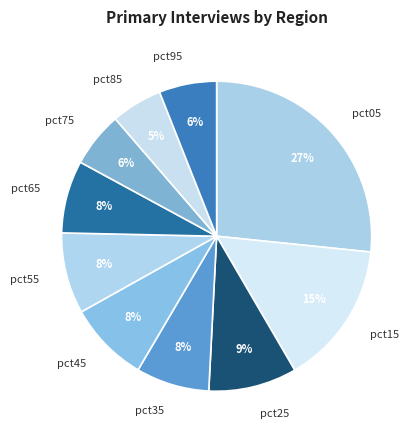

Which has a higher value, pct65 or pct95?

pct65